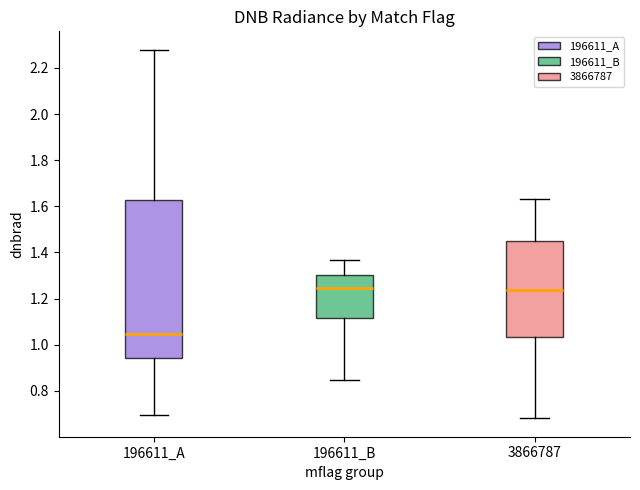

Reading left to right, transcribe this box plot: for each box, give where its median line is, the range the box spans, and where its two whiskers end, as read against the y-axis. The values are not printed on the chart, so give them approximately, as read against the axis.

196611_A: median 1.04, box 0.94 to 1.62, whiskers 0.70 to 2.28
196611_B: median 1.24, box 1.12 to 1.30, whiskers 0.84 to 1.36
3866787: median 1.24, box 1.04 to 1.44, whiskers 0.68 to 1.64